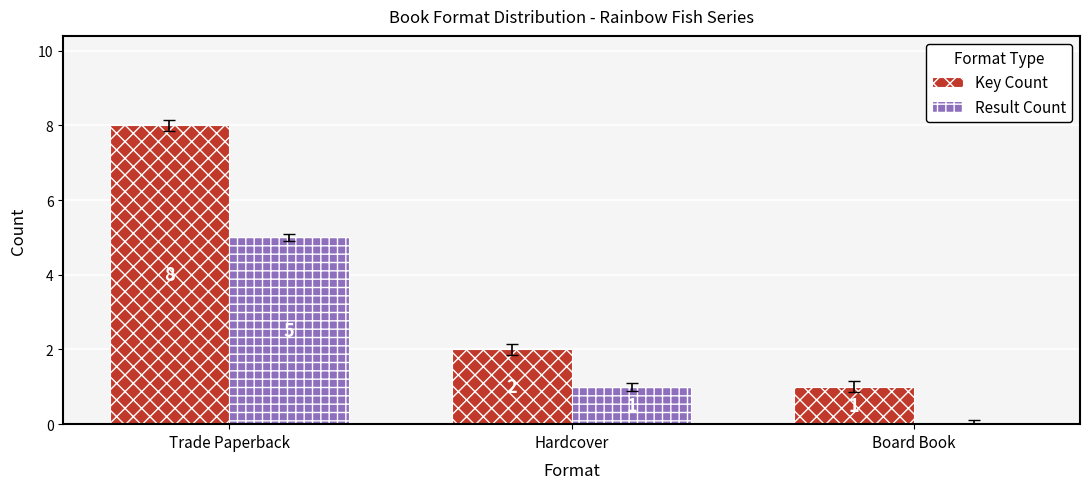

What is the sum of the Result Count values at Trade Paperback and Hardcover?

6